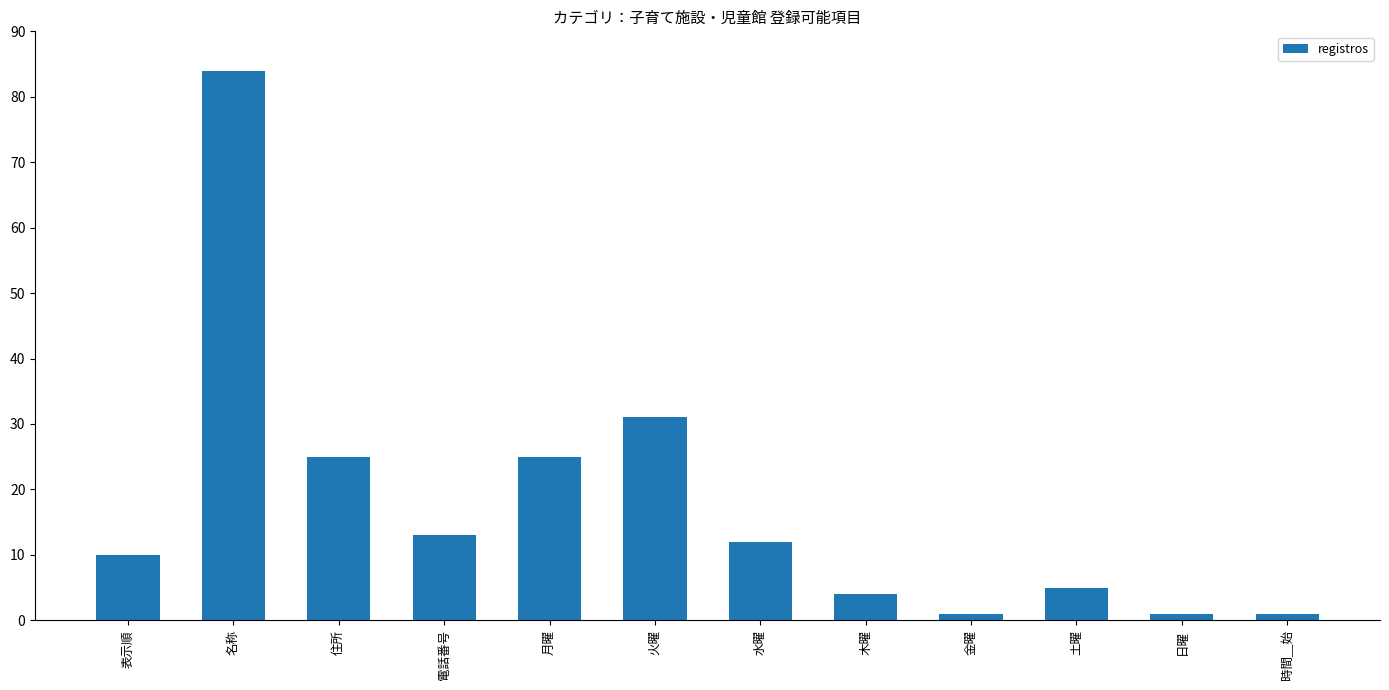

How many bars are there in total?

12